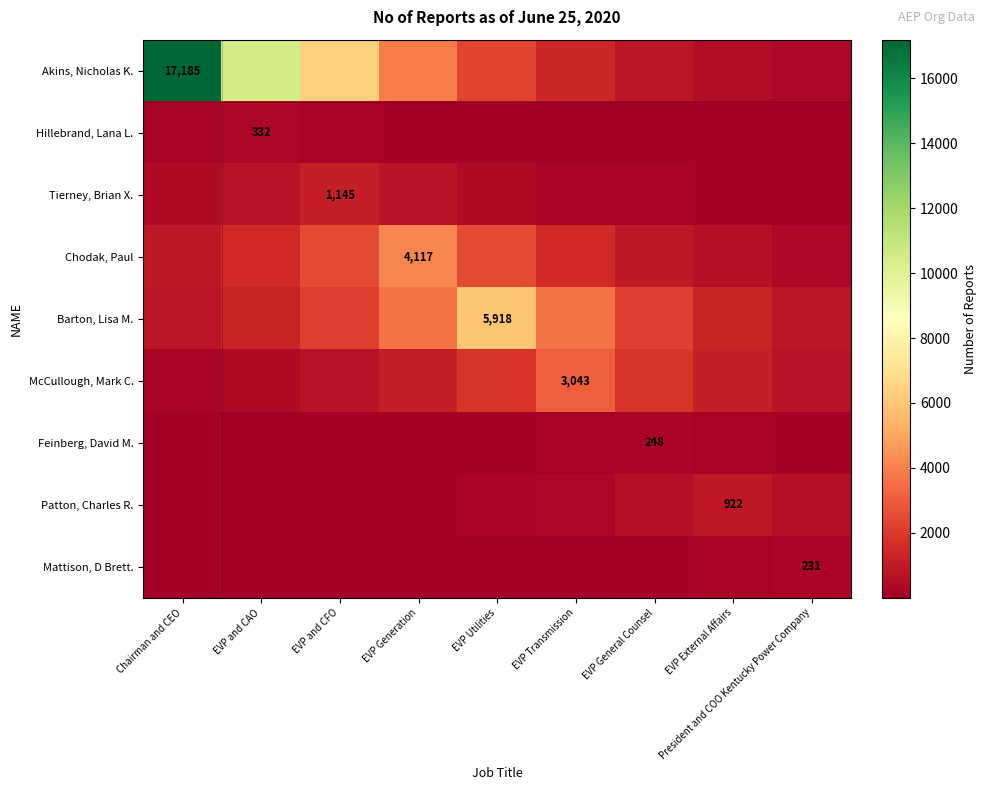

At which category does the chart reach its minimum across all series?

Chairman and CEO